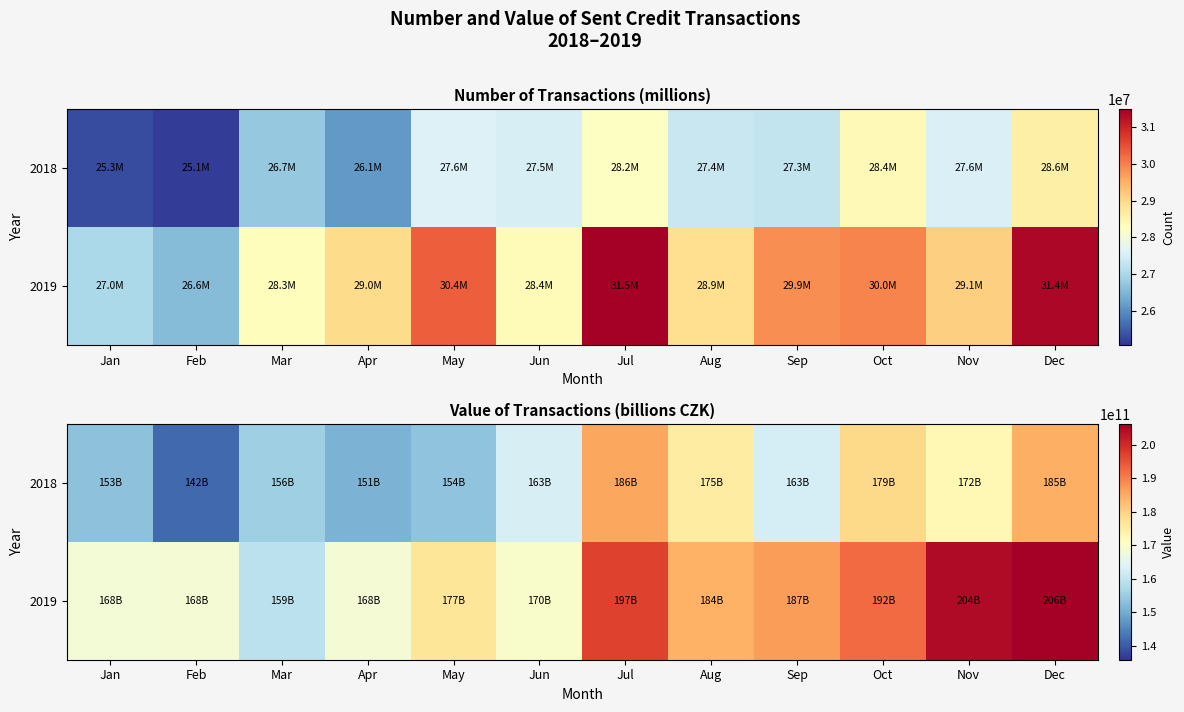

What is the maximum value for 2018?

185813166073